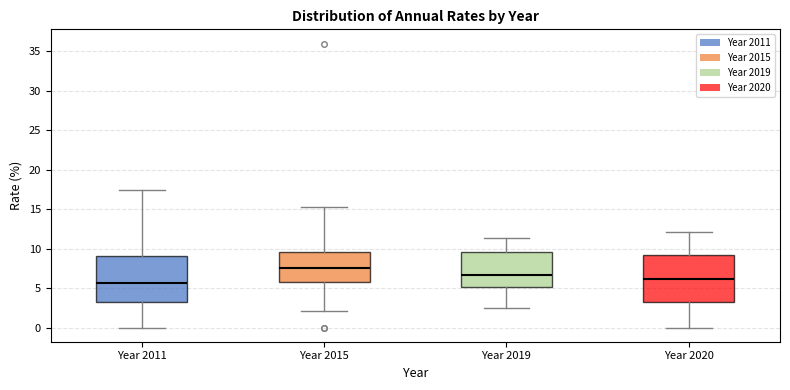

Where is the lower edge of the box for Year 2011 on the y-axis? The values are not printed on the chart, so give them approximately, as read against the axis.

3.0